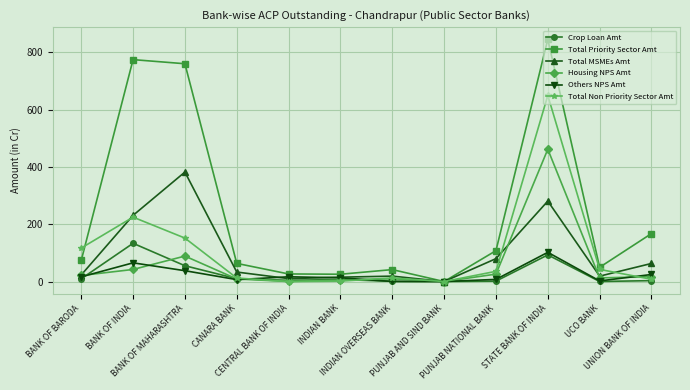

What is the value of the Total Priority Sector Amt point at the 1st from the left?

73.5